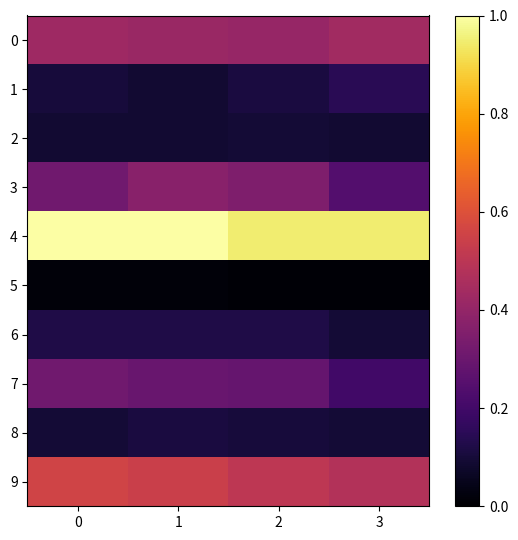

Reading left to right, extract all data points from this chart.

0: 0=0.4	1=0.4	2=0.4	3=0.4
1: 0=0.1	1=0.1	2=0.1	3=0.1
2: 0=0.1	1=0.1	2=0.1	3=0.1
3: 0=0.3	1=0.4	2=0.3	3=0.2
4: 0=1.0	1=1.0	2=0.9	3=0.9
5: 0=0.0	1=0.0	2=0.0	3=0.0
6: 0=0.1	1=0.1	2=0.1	3=0.1
7: 0=0.3	1=0.3	2=0.3	3=0.2
8: 0=0.1	1=0.1	2=0.1	3=0.1
9: 0=0.6	1=0.5	2=0.5	3=0.5